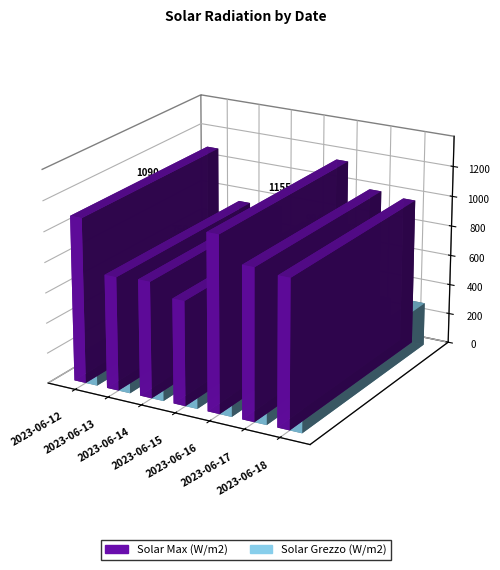

What is the difference between the second highest and minimum values in the Solar Max (W/m2) series?

401.9